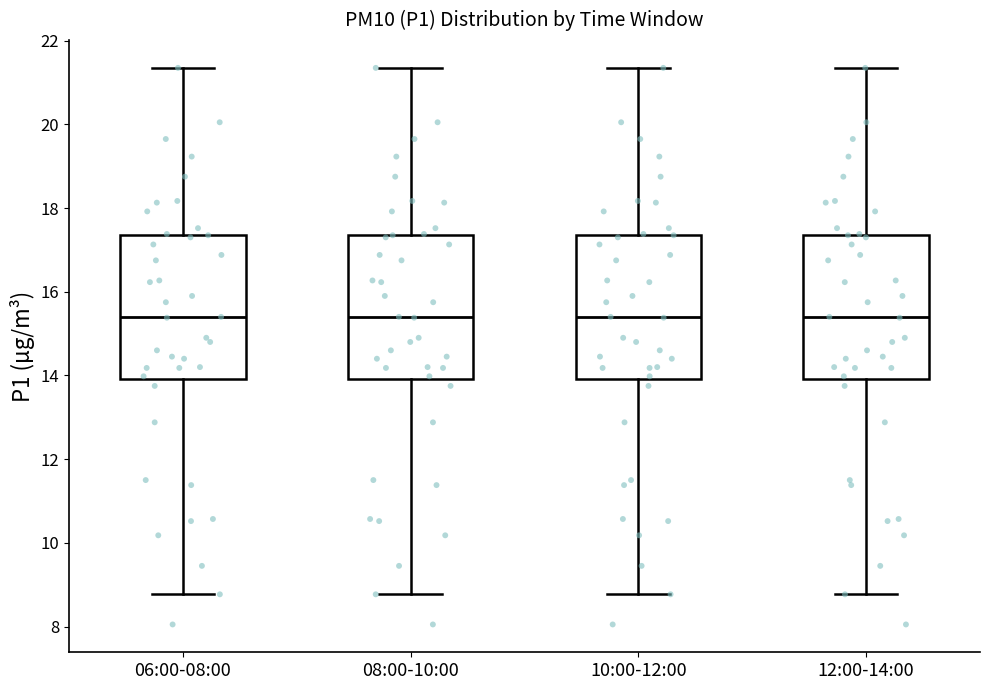

Reading left to right, transcribe this box plot: for each box, give where its median line is, the range the box spans, and where its two whiskers end, as read against the y-axis. The values are not printed on the chart, so give them approximately, as read against the axis.

06:00-08:00: median 15.4, box 14.0 to 17.4, whiskers 8.8 to 21.4
08:00-10:00: median 15.4, box 14.0 to 17.4, whiskers 8.8 to 21.4
10:00-12:00: median 15.4, box 14.0 to 17.4, whiskers 8.8 to 21.4
12:00-14:00: median 15.4, box 14.0 to 17.4, whiskers 8.8 to 21.4